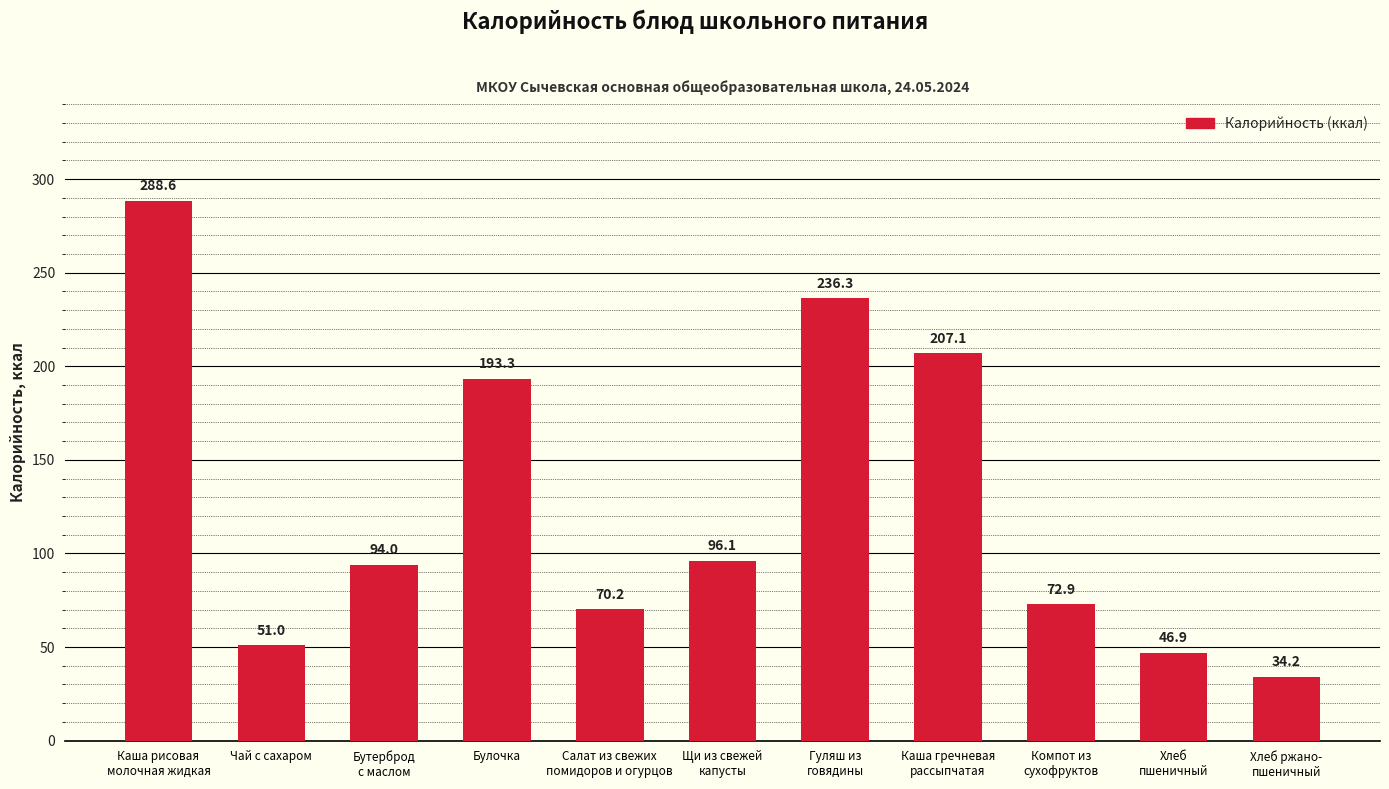

What is the difference between the maximum and second lowest values?

241.7